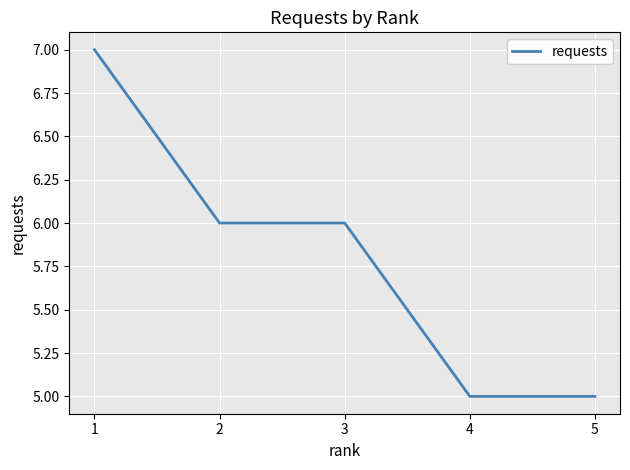

True or false: there are more than 2 points higher than both neighbors.

False